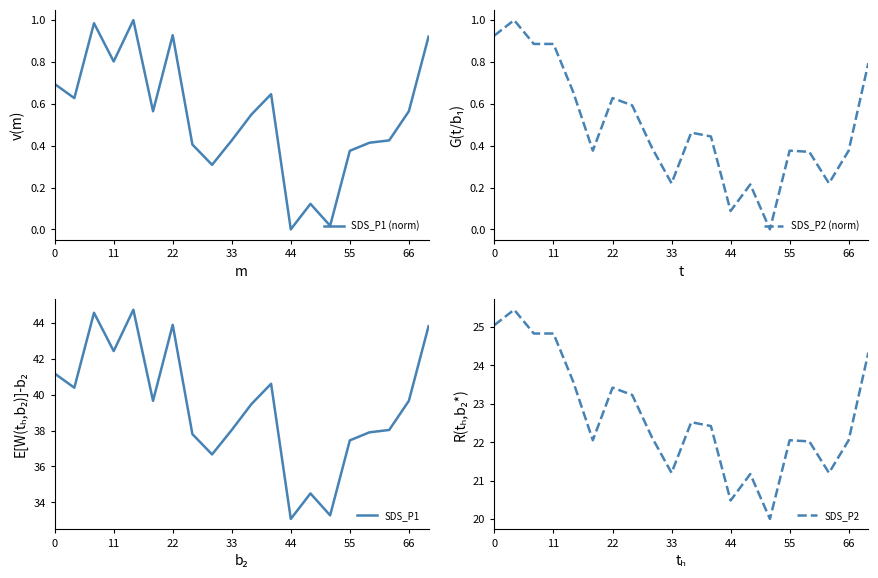

How many interior local peaks does the SDS_P2 (norm) series have?

5